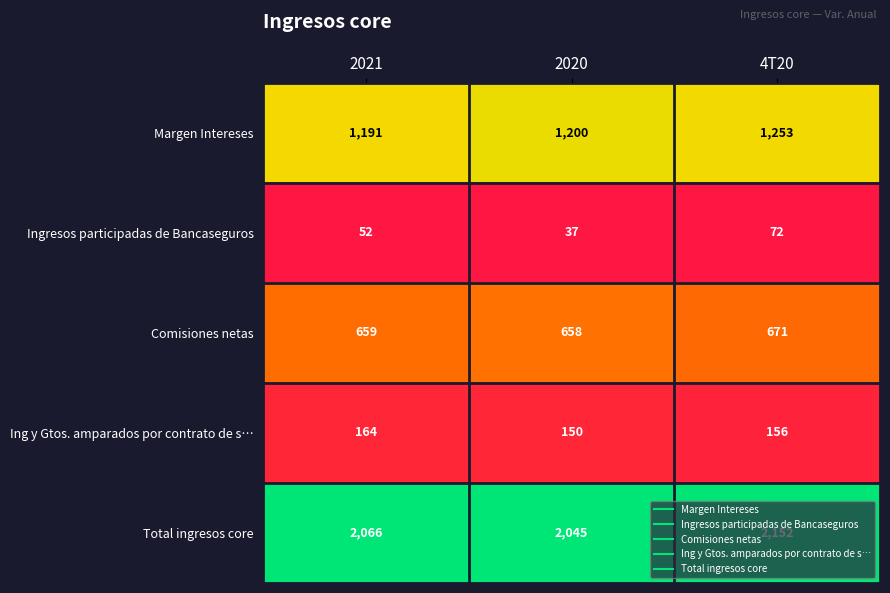

Which category has the lowest value across all series?

2020